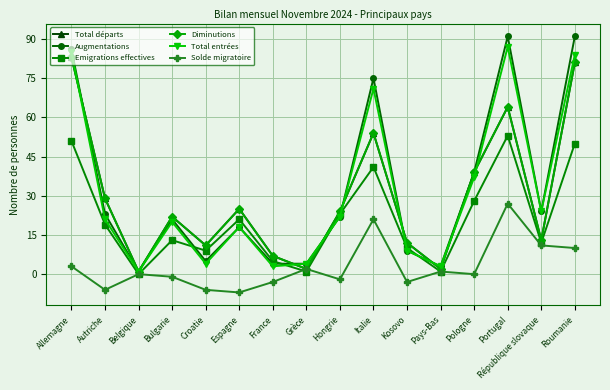

What is the sum of the Diminutions values at Hongrie and Pays-Bas?

26